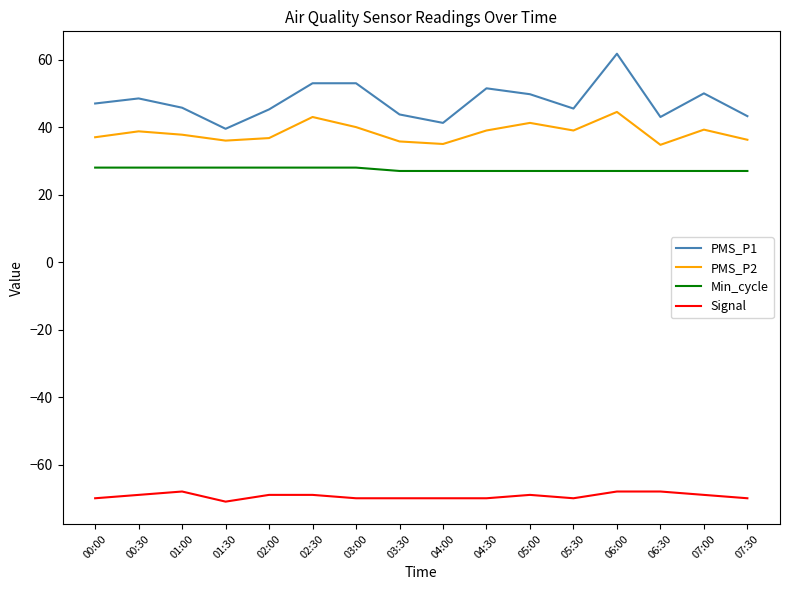

What is the sum of the Signal values at 02:30 and 00:00?

-139.0